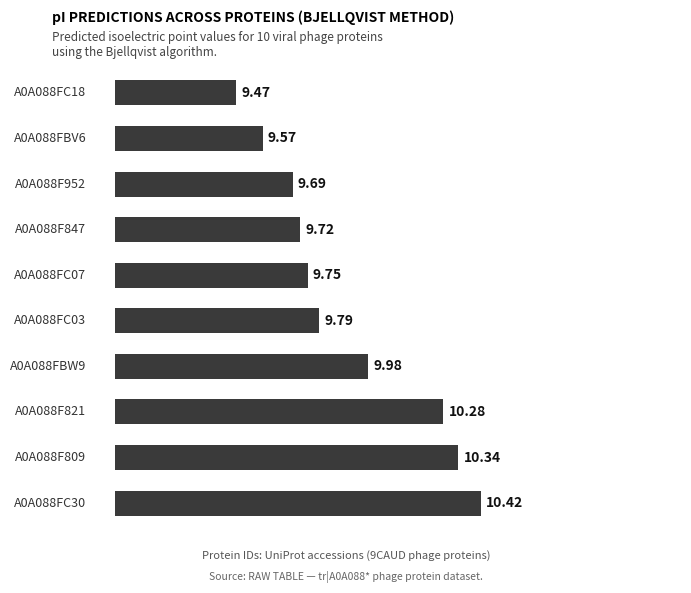

What is the sum of all values?

99.0